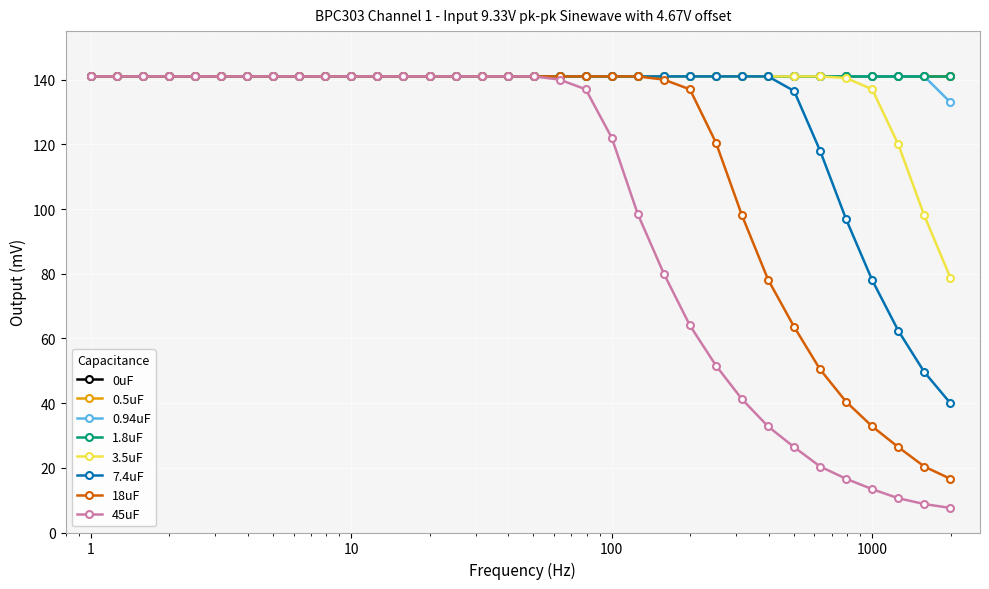

What is the greatest value displayed?

141.0